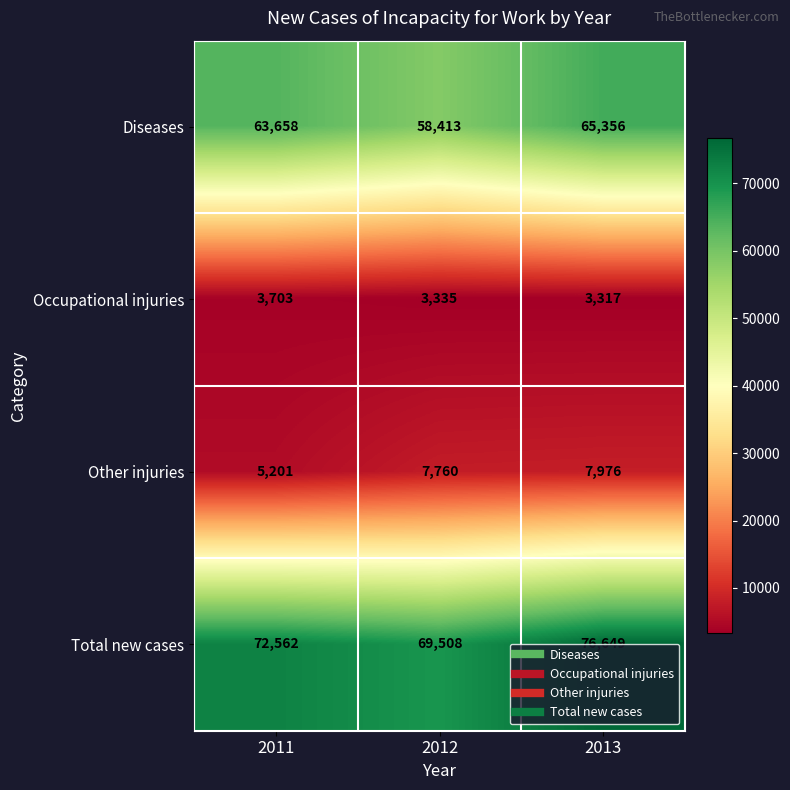

Rank the series by their maximum value, from lowest to highest.

Occupational injuries, Other injuries, Diseases, Total new cases